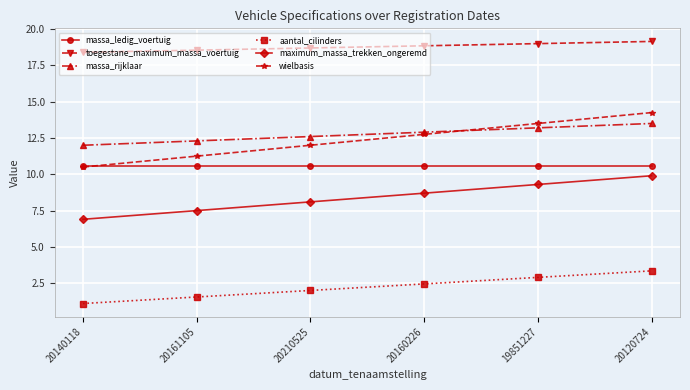

How many values in the wielbasis series are below 12?

2